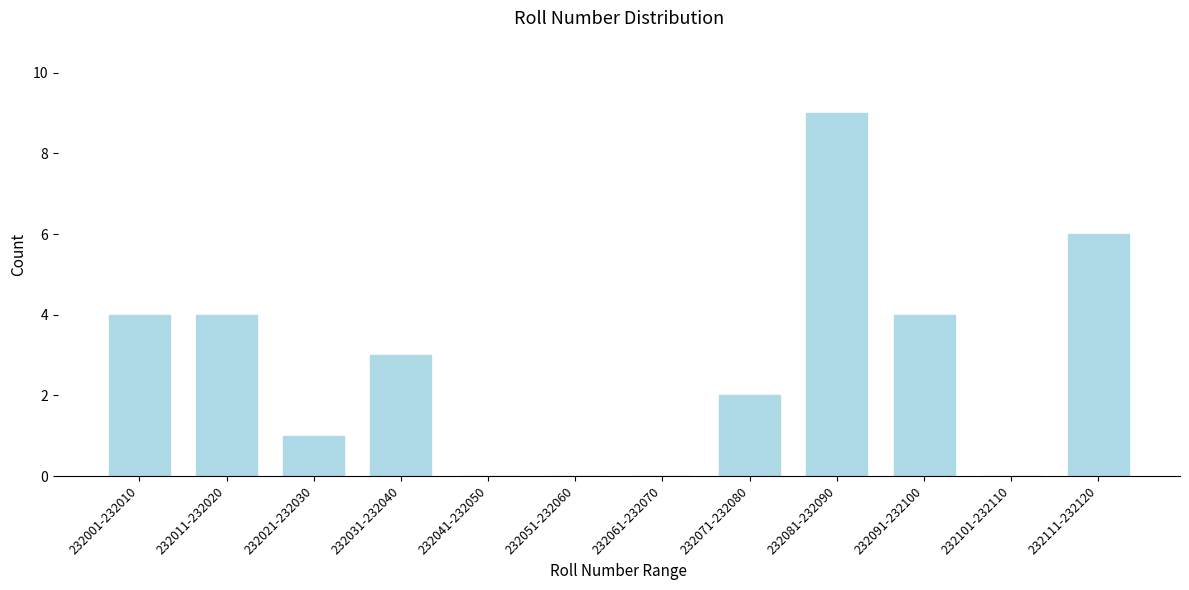

Reading left to right, extract all data points from this chart.

232001-232010=4	232011-232020=4	232021-232030=1	232031-232040=3	232041-232050=0	232051-232060=0	232061-232070=0	232071-232080=2	232081-232090=9	232091-232100=4	232101-232110=0	232111-232120=6